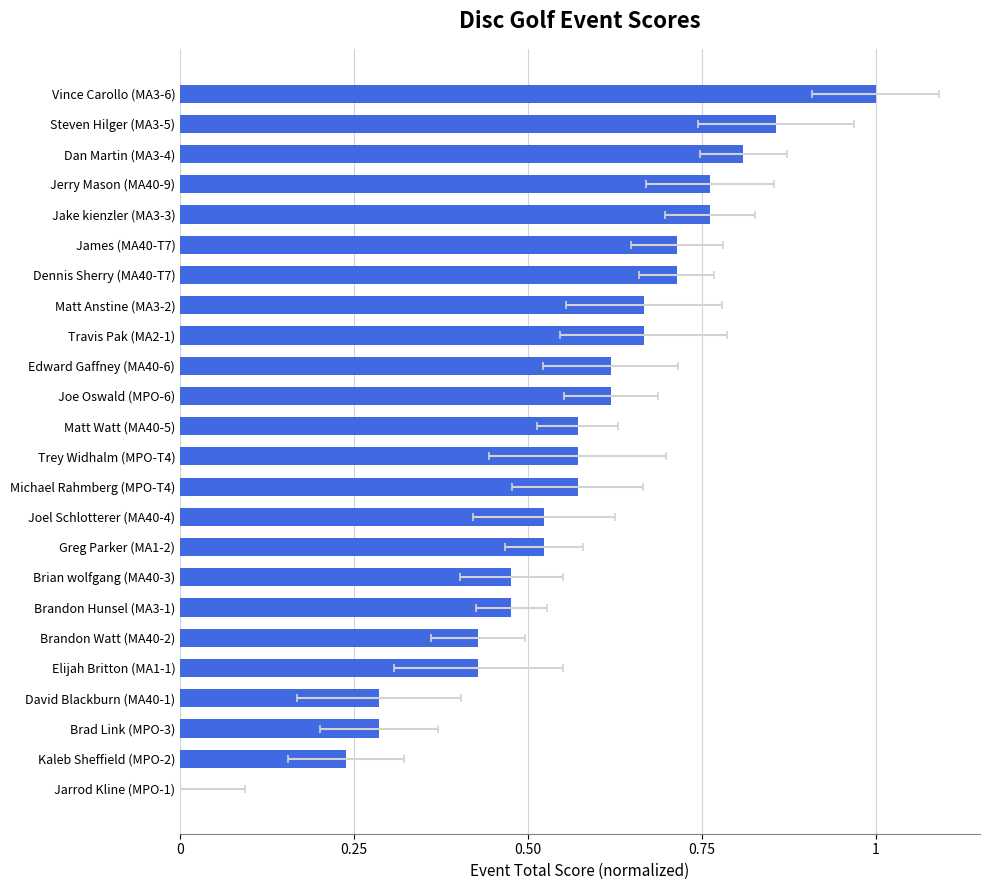

True or false: the data shows 1.0 at 23.

True